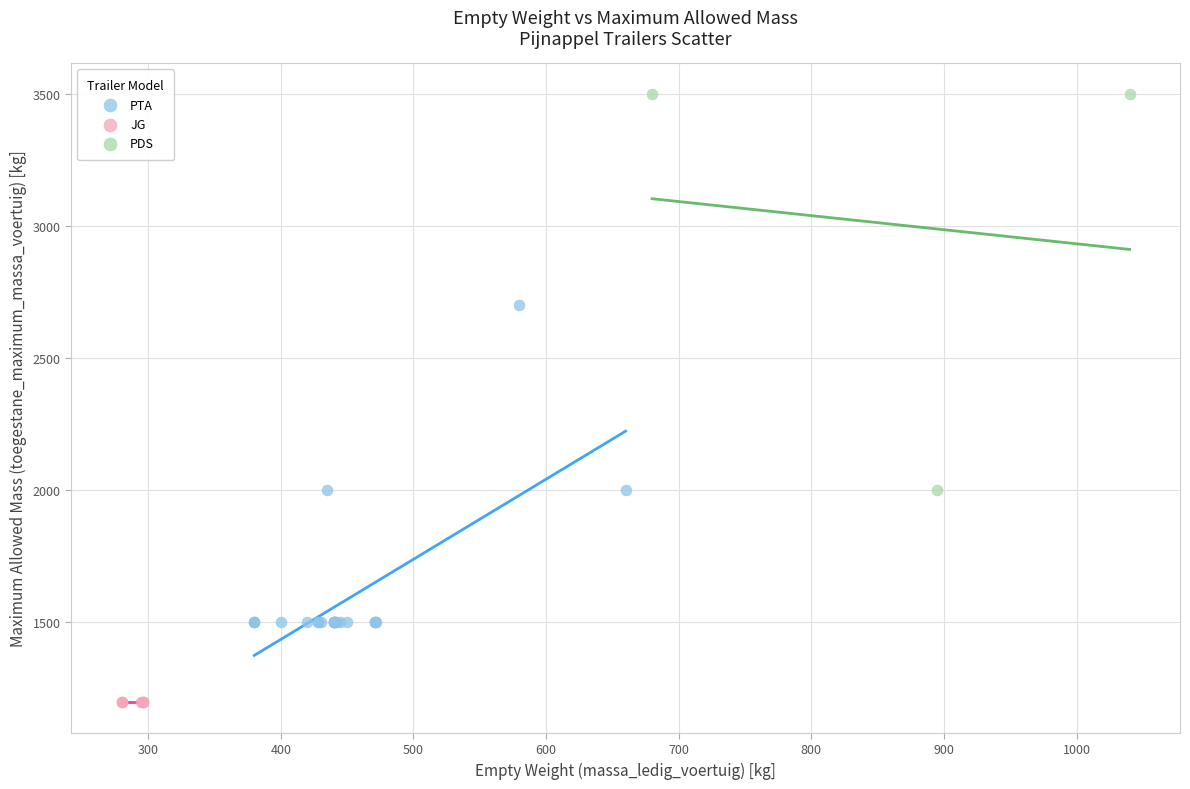

Which series reaches the maximum Y coordinate?

PDS